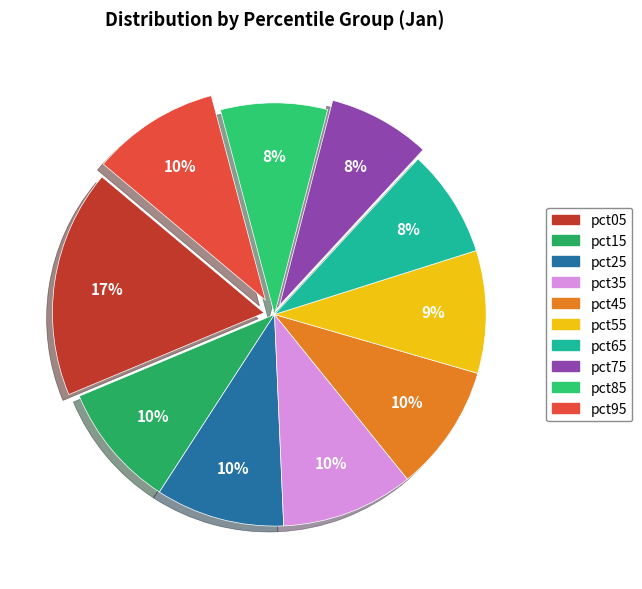

To the nearest percent, what portion does pct85 represent?

8%